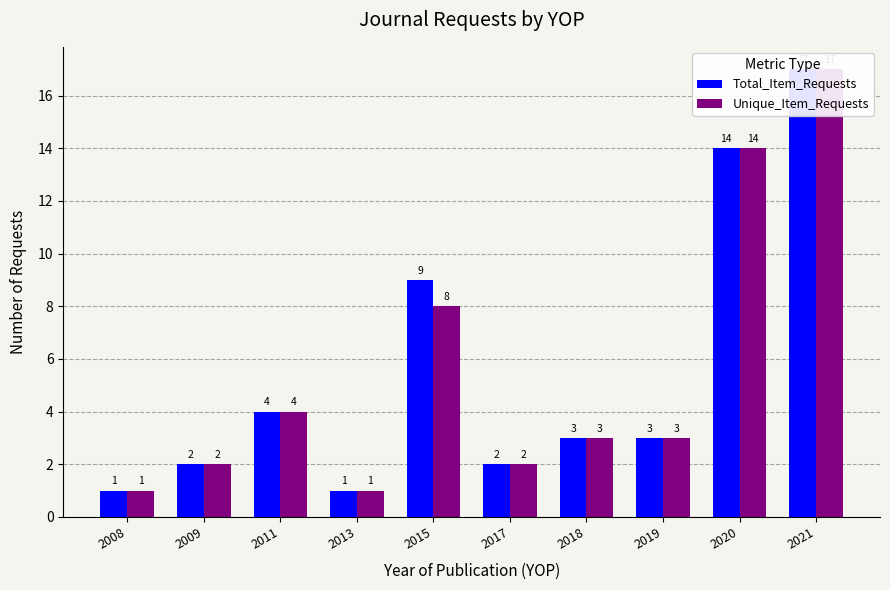

The Total_Item_Requests series shows 3 at 2018. True or false?

True